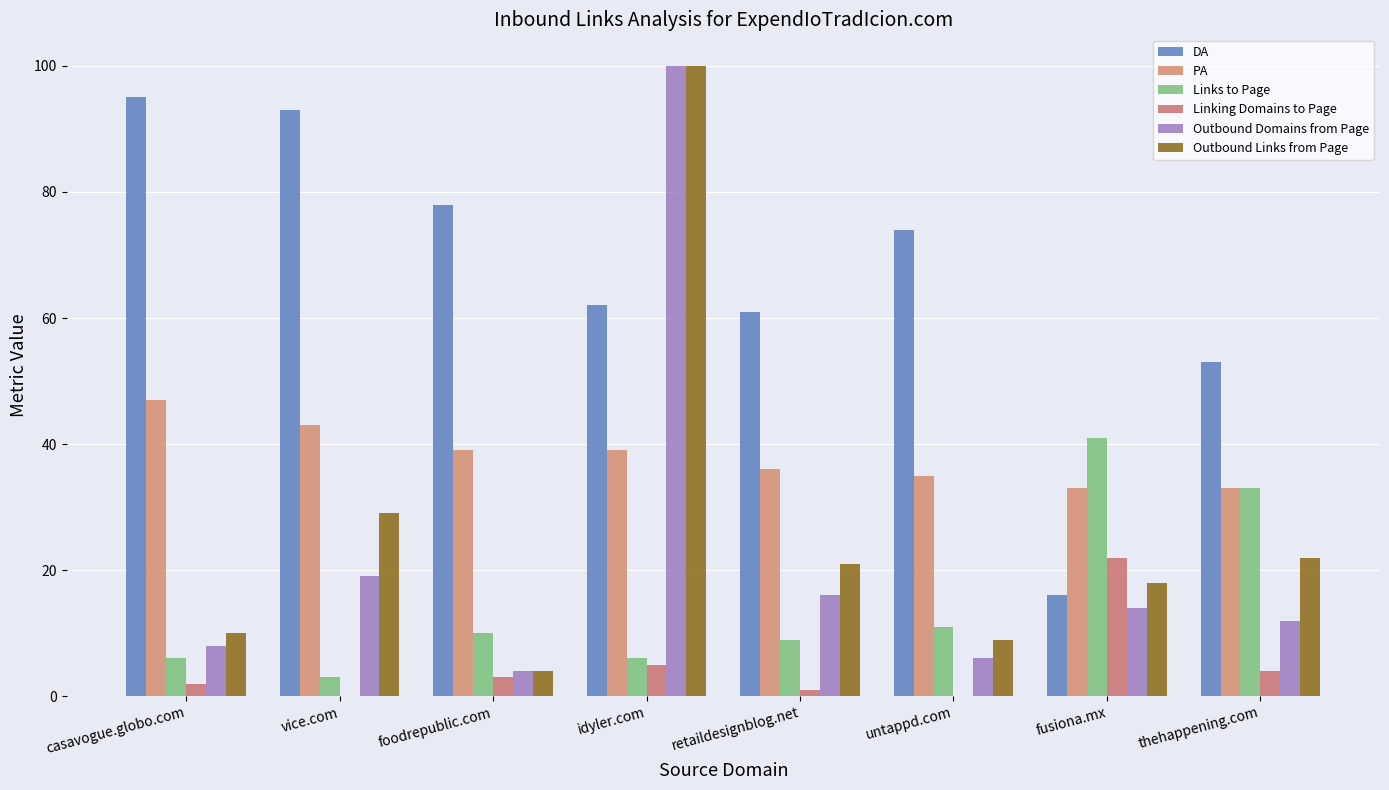

What is the average value of the Outbound Domains from Page series?

22